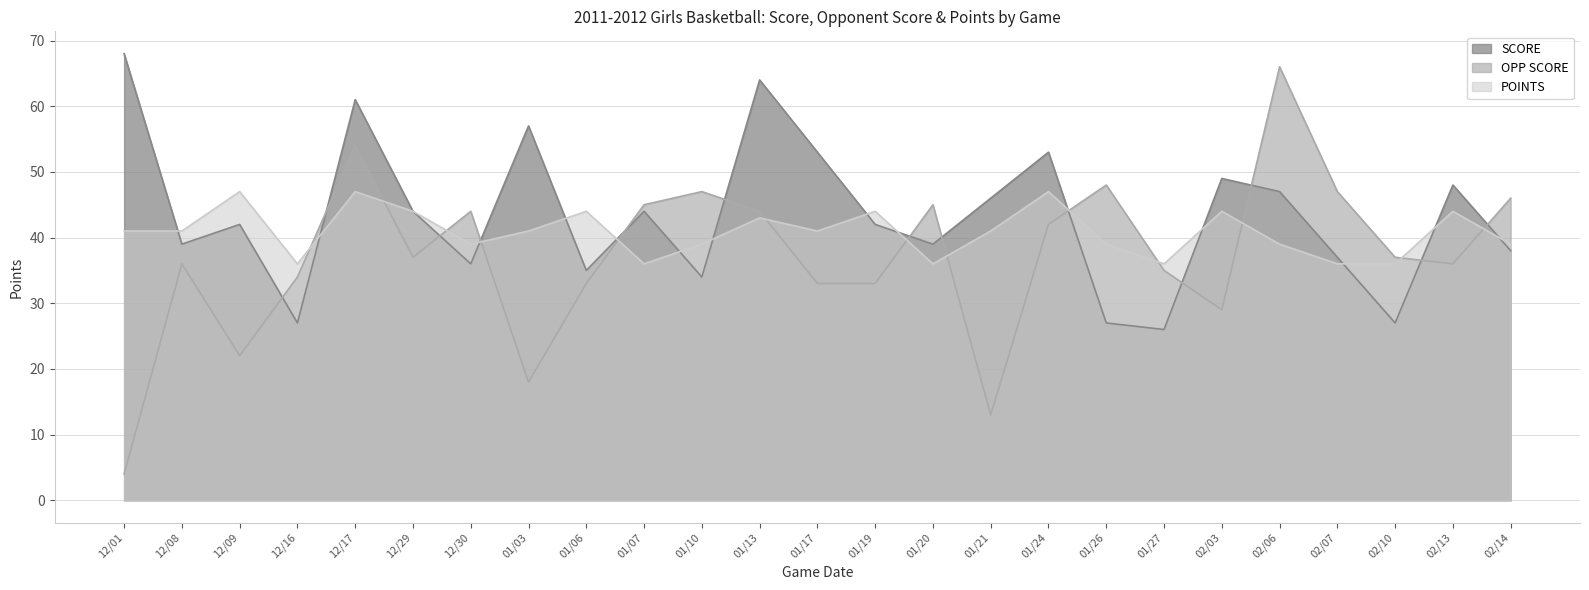

True or false: OPP SCORE has more than 0 points higher than both neighbors.

True